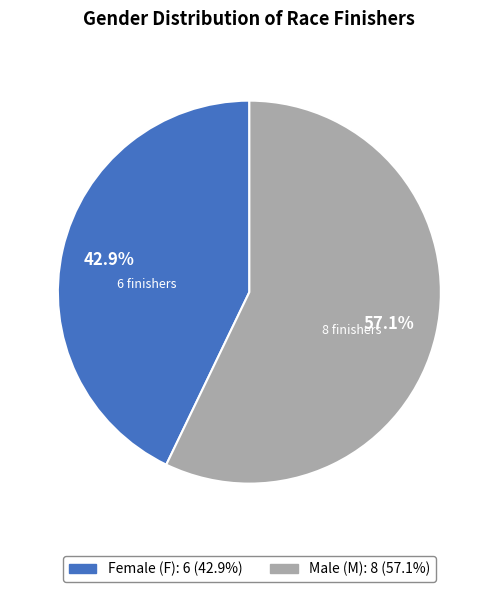

Does any single category account for the majority?

Yes